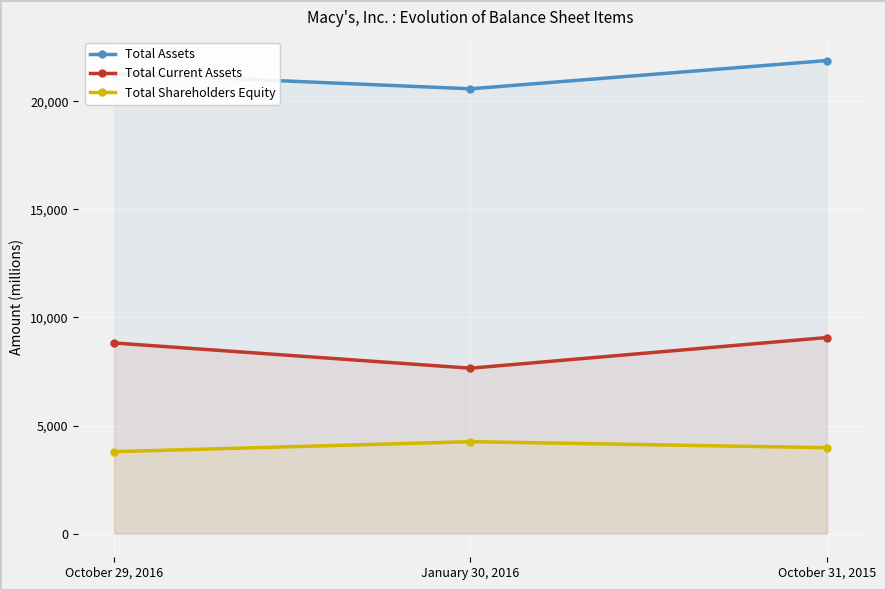

The value of Total Shareholders Equity at October 31, 2015 is 3975. True or false?

True